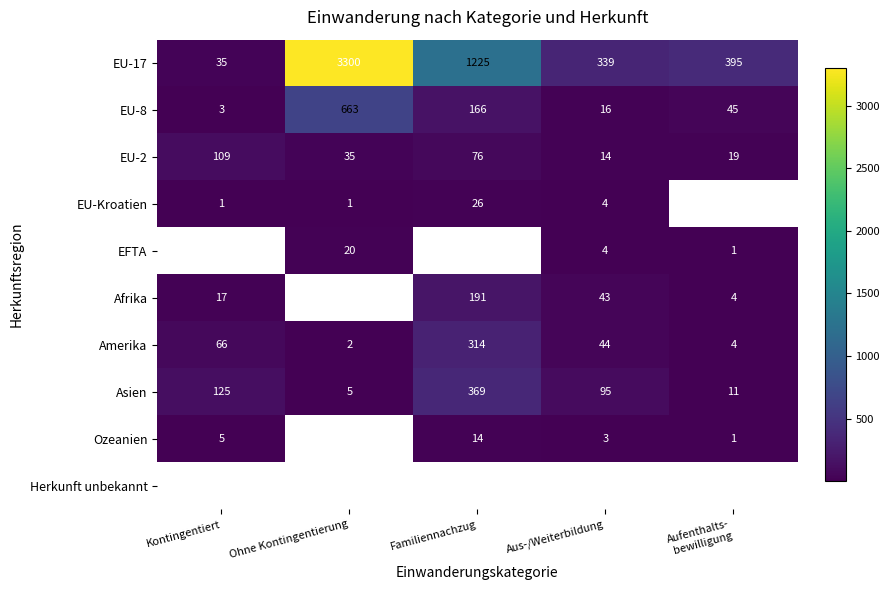

Is it true that Asien equals 95 at Aus-/Weiterbildung?

True